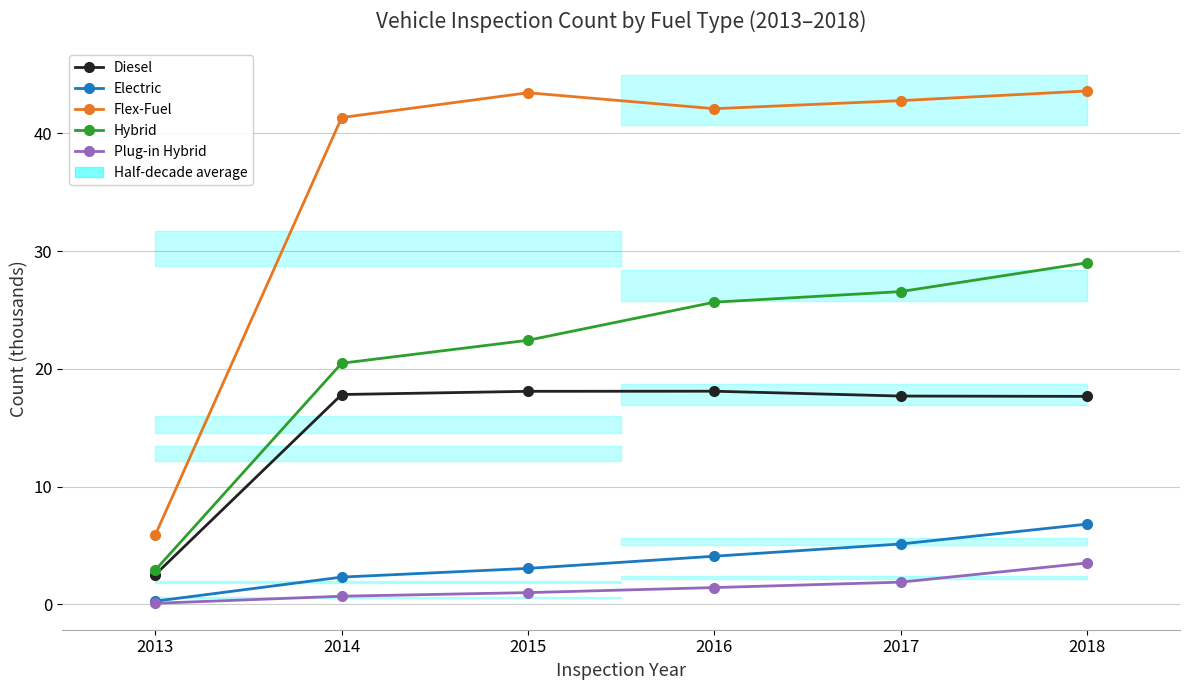

Which category has the highest value in the Plug-in Hybrid series?

2018